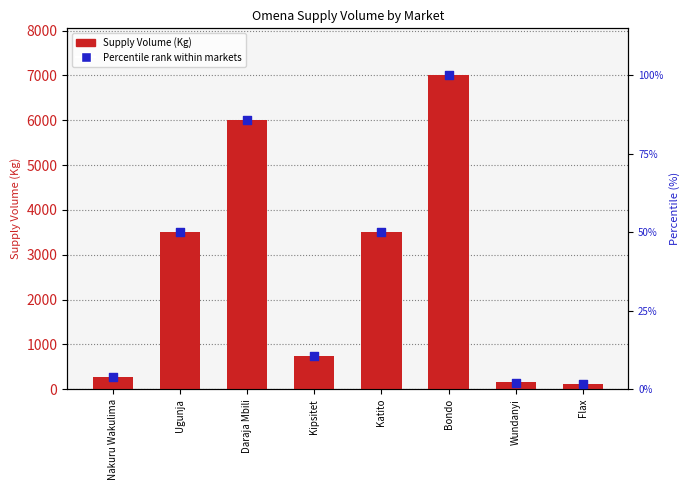

What are all the series names shown in the legend?

Supply Volume (Kg), Percentile rank within markets